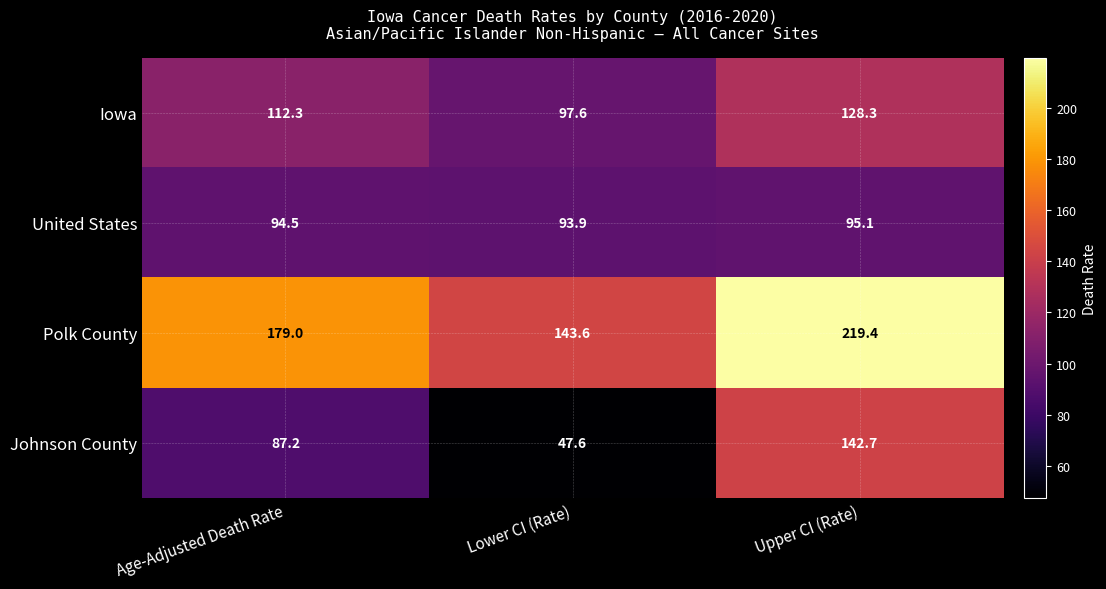

At which label does Polk County reach its minimum?

Lower CI (Rate)